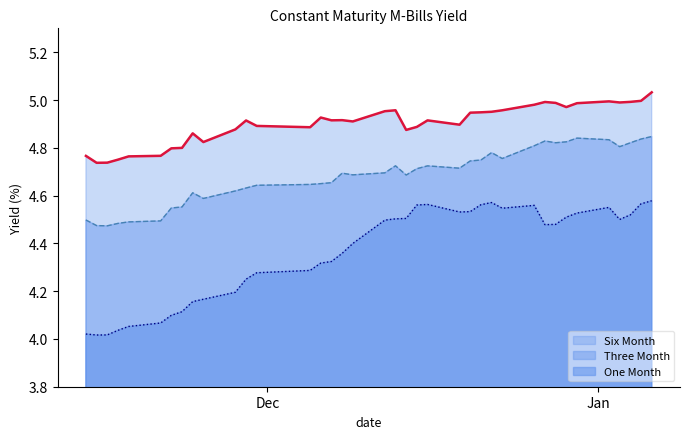

Reading left to right, what are all the values shown in this chart?

Six Month: 4.8	4.7	4.7	4.8	4.8	4.8	4.8	4.8	4.9	4.8	4.9	4.9	4.9	4.9	4.9	4.9	4.9	4.9	5.0	5.0	4.9	4.9	4.9	4.9	4.9	4.9	5.0	5.0	5.0	5.0	5.0	5.0	5.0	5.0	5.0	5.0	5.0	5.0
Three Month: 4.5	4.5	4.5	4.5	4.5	4.5	4.5	4.6	4.6	4.6	4.6	4.6	4.6	4.6	4.7	4.7	4.7	4.7	4.7	4.7	4.7	4.7	4.7	4.7	4.7	4.7	4.8	4.8	4.8	4.8	4.8	4.8	4.8	4.8	4.8	4.8	4.8	4.8
One Month: 4.0	4.0	4.0	4.0	4.1	4.1	4.1	4.1	4.2	4.2	4.2	4.3	4.3	4.3	4.3	4.3	4.4	4.4	4.5	4.5	4.5	4.6	4.6	4.5	4.5	4.6	4.6	4.5	4.6	4.5	4.5	4.5	4.5	4.6	4.5	4.5	4.6	4.6